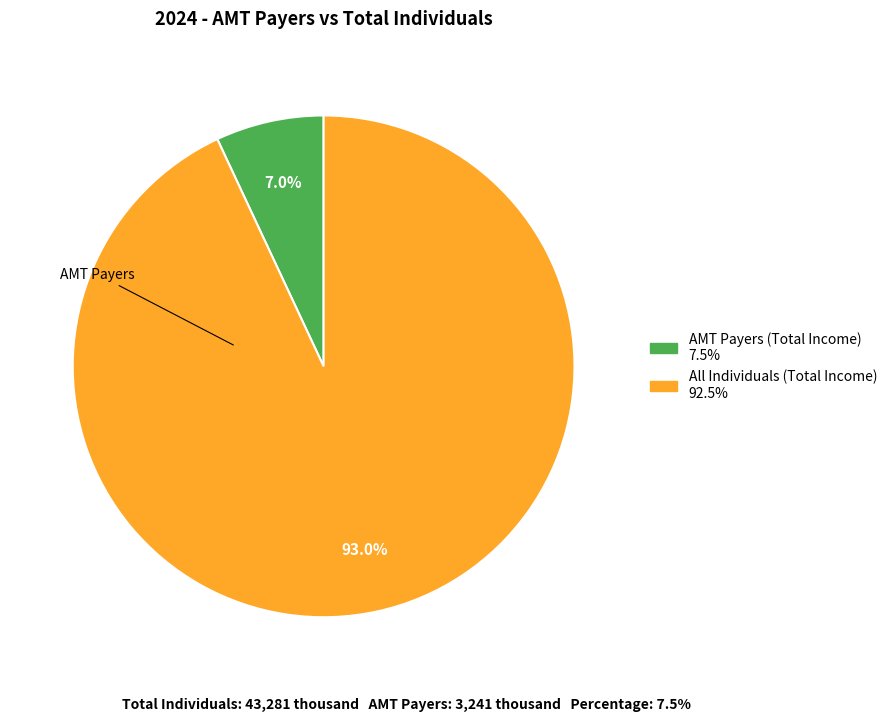

Is there any slice that represents more than half of the pie?

Yes